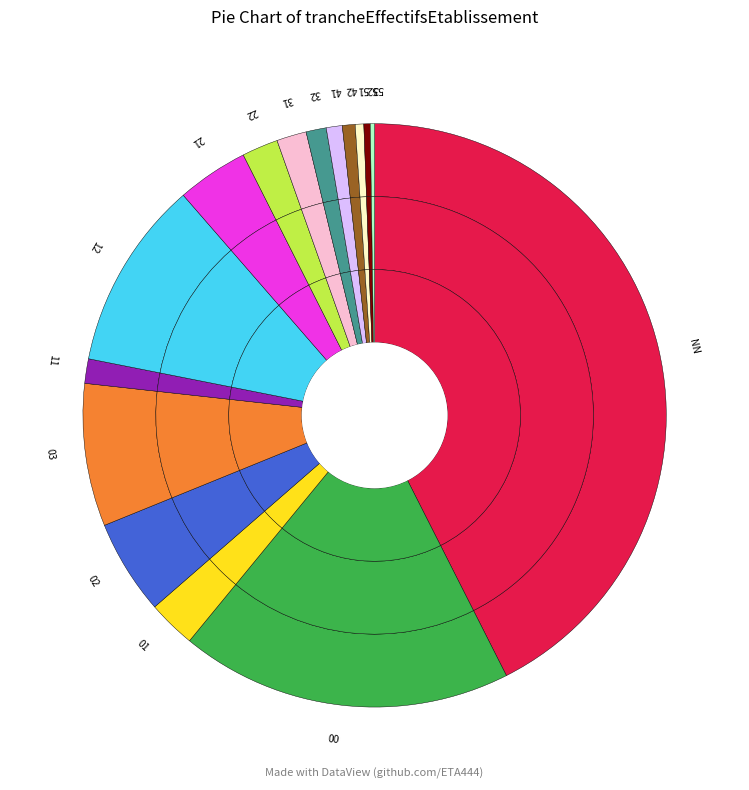

Rank the categories by value from highest to lowest.

NN, 00, 12, 03, 02, 21, 01, 22, 31, 11, 32, 41, 42, 51, 52, 53